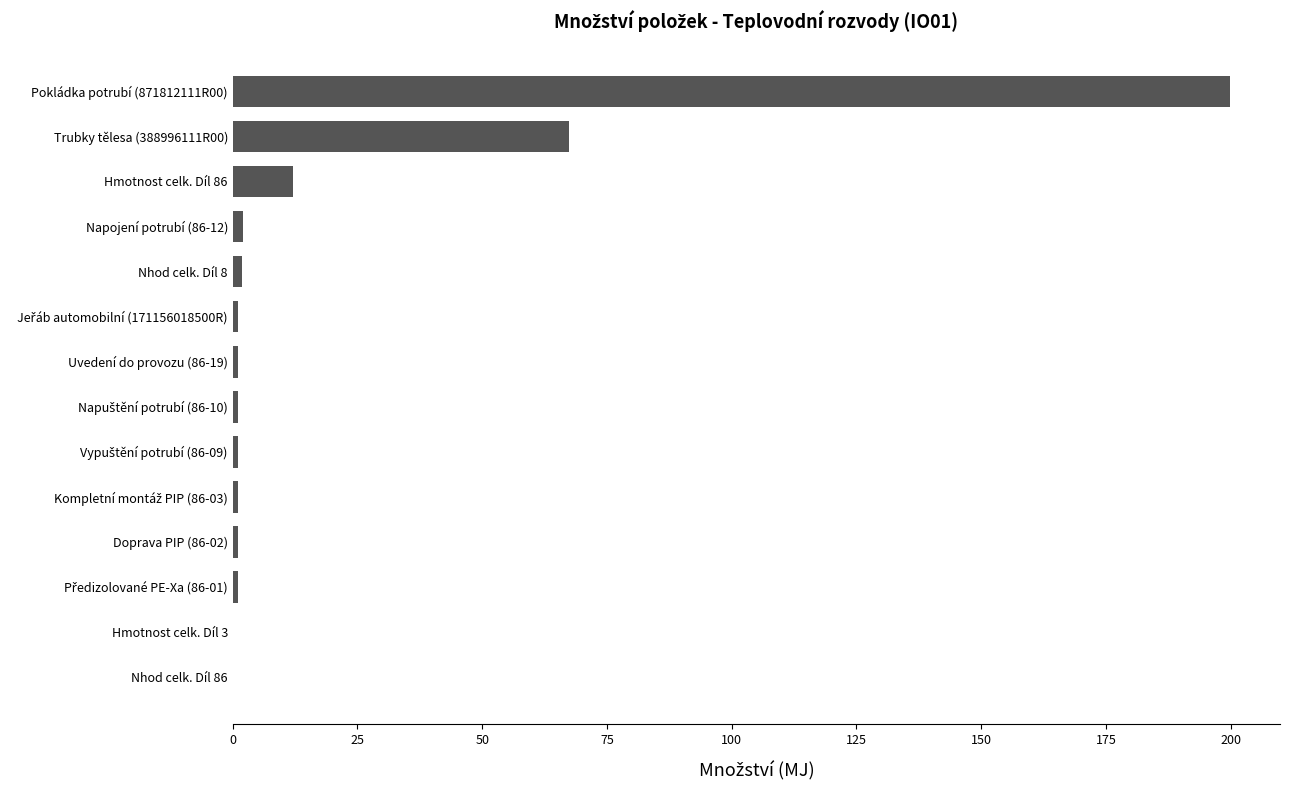

What is the maximum value shown in the chart?

199.9